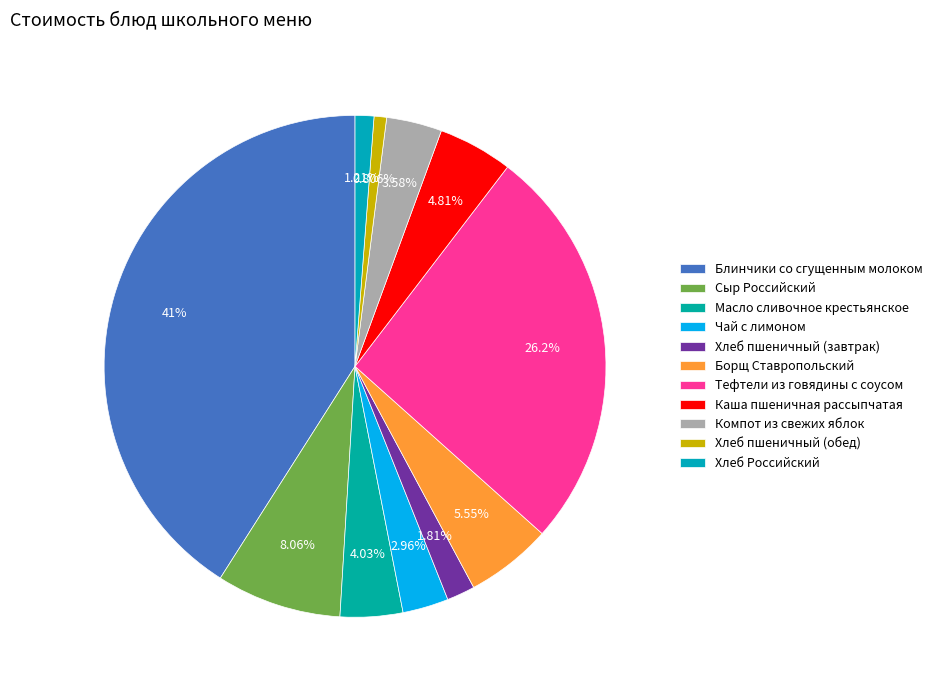

To the nearest percent, what is the difference between the Хлеб пшеничный (обед) and Каша пшеничная рассыпчатая slice percentages?

4%